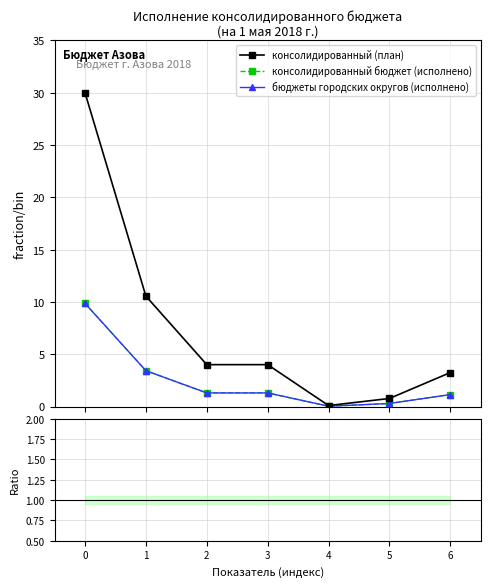

What are all the series names shown in the legend?

консолидированный (план), консолидированный бюджет (исполнено), бюджеты городских округов (исполнено)